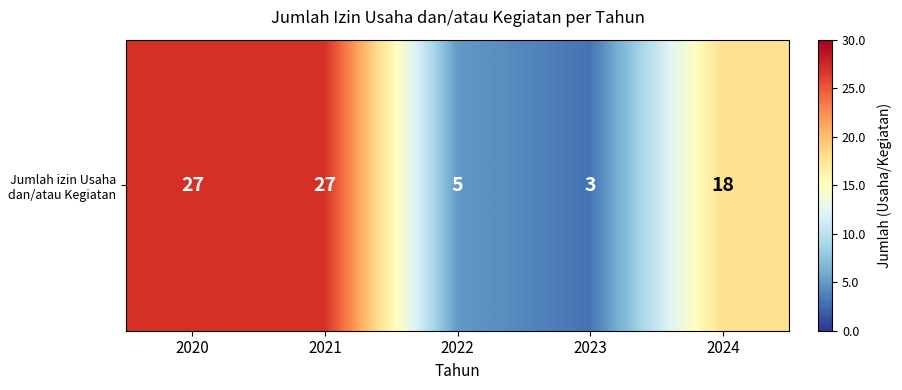

Which has a higher value, 2021 or 2022?

2021